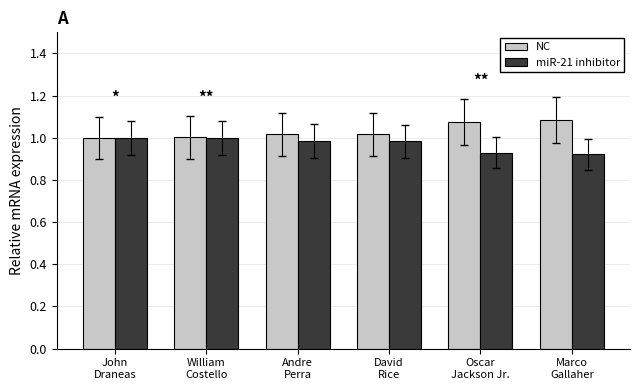

List the series in order of their peak value, lowest first.

miR-21 inhibitor, NC